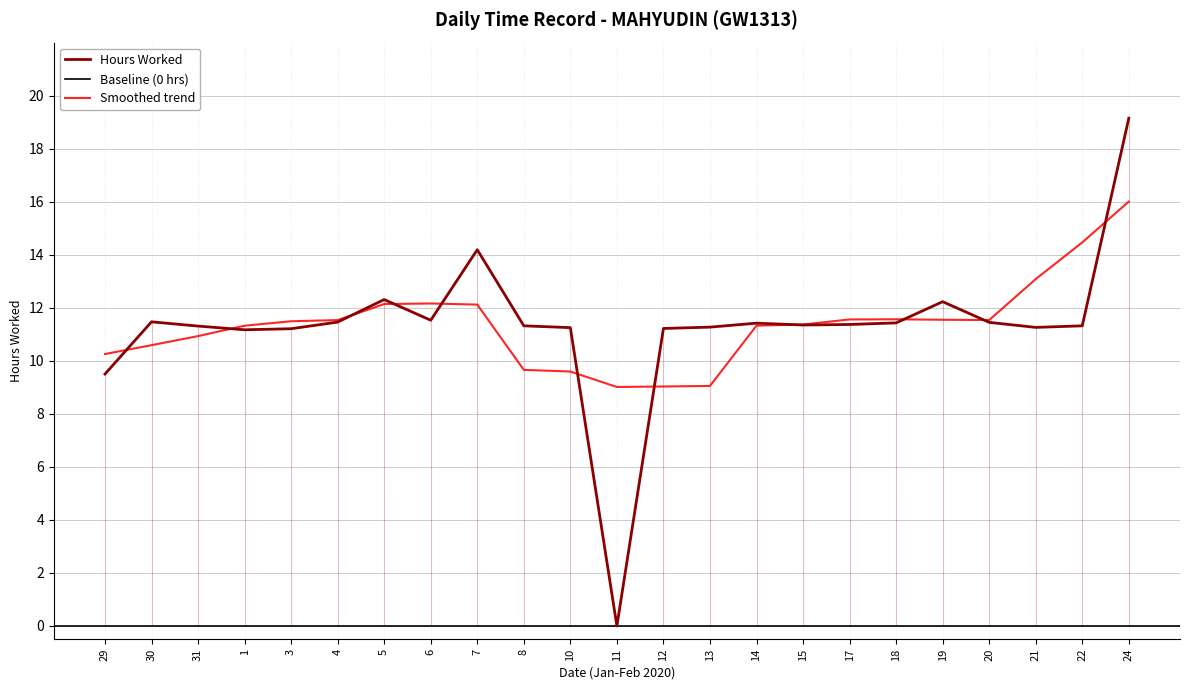

At which category does the data reach its first local valley?

1